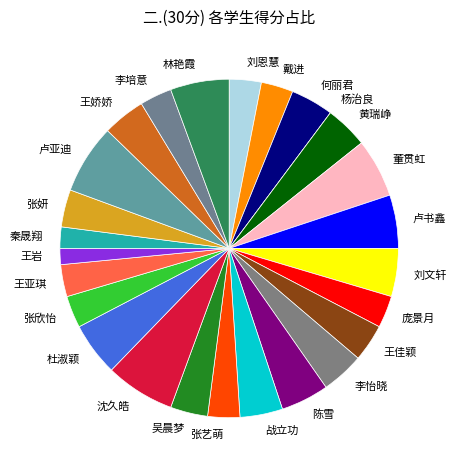

Do 张艺萌 and 王佳颖 together represent more than half of the pie?

No